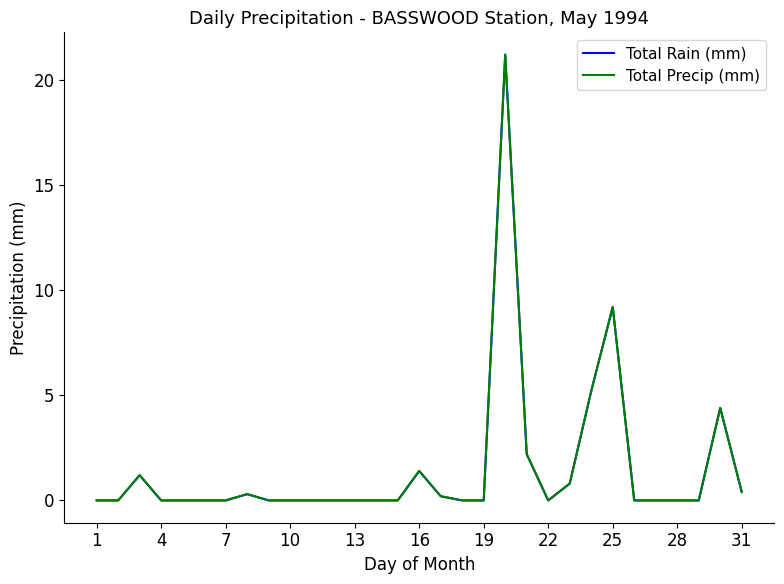

How many interior local peaks does the Total Precip (mm) series have?

6